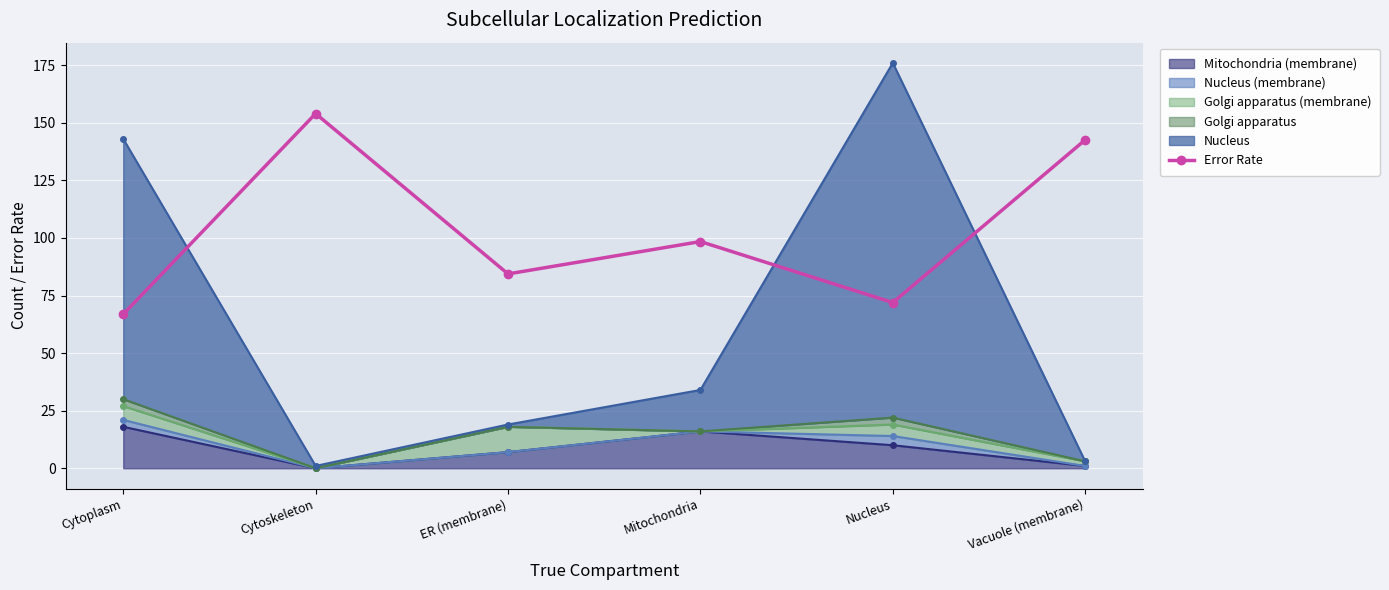

Reading left to right, what are all the values shown in this chart?

66.9	154.0	84.4	98.4	71.9	142.6